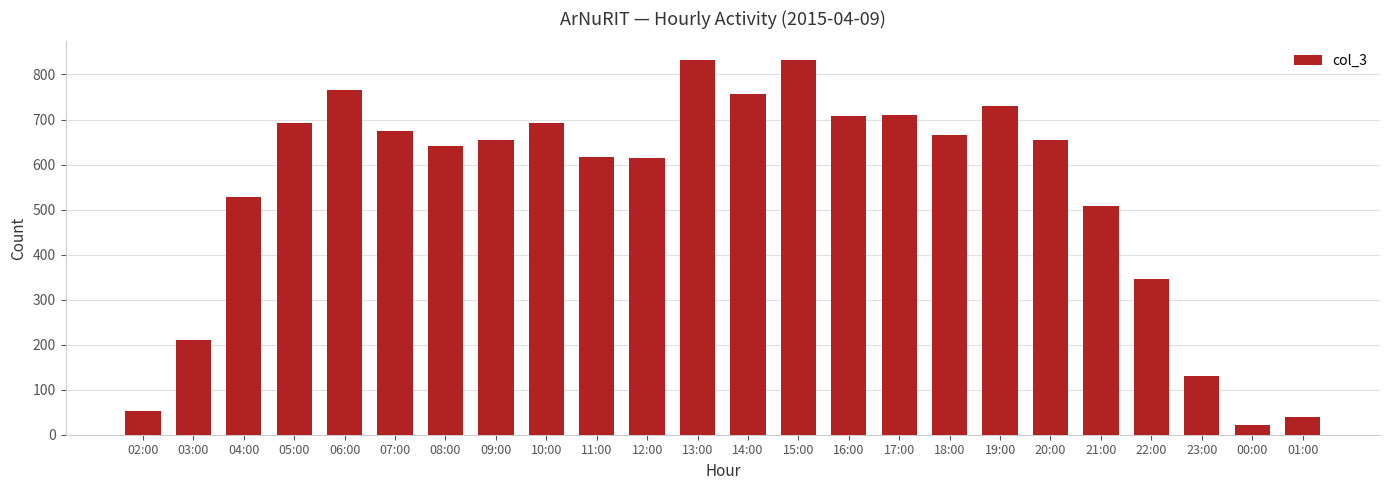

What is the minimum value shown in the chart?

22